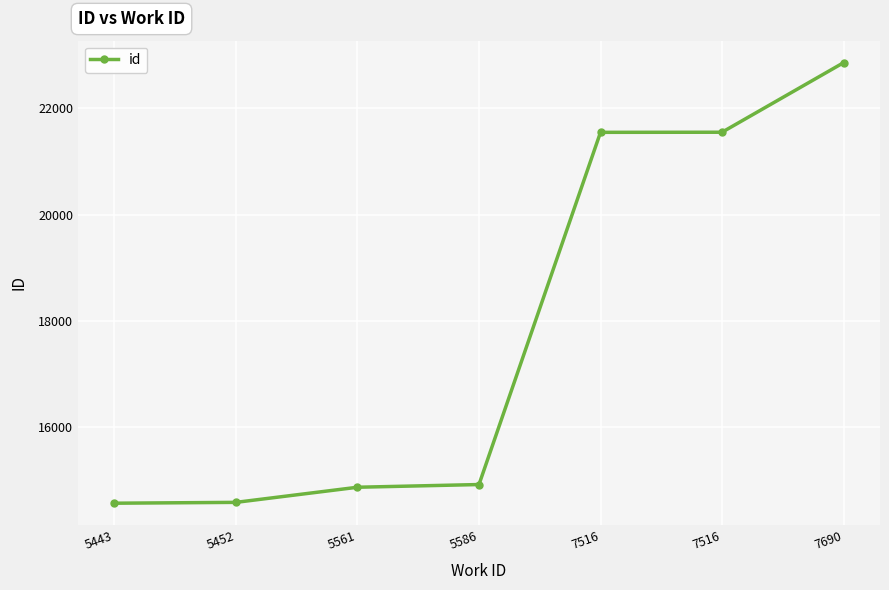

The chart shows a value of 22810 at 5452. True or false?

False